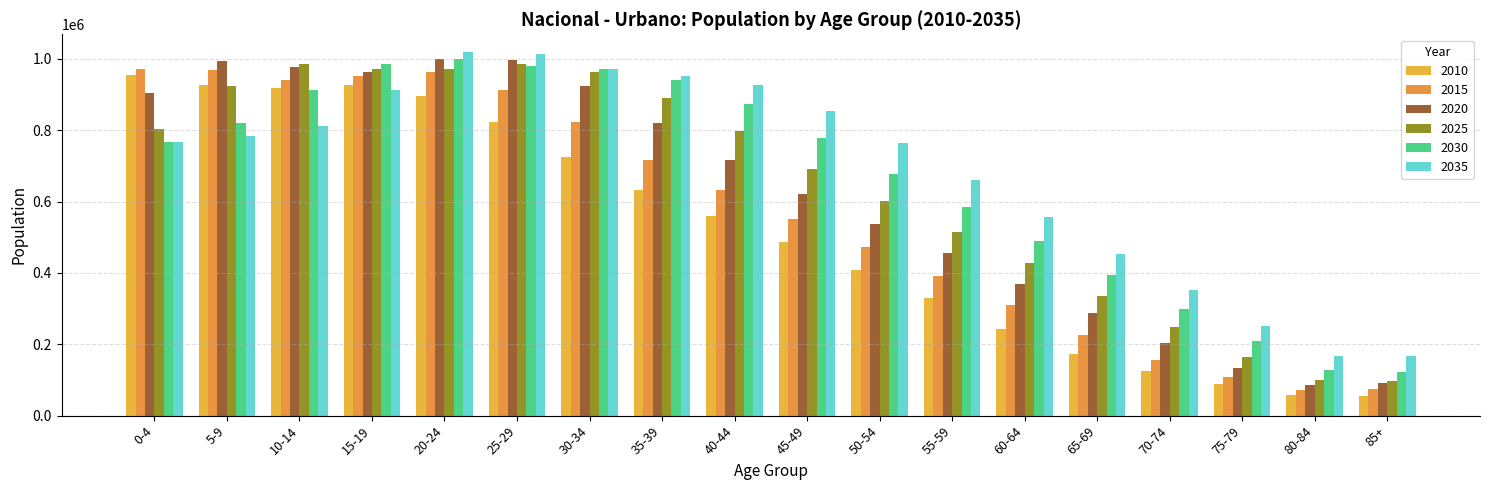

What is the label of the 12th bar from the left?

55-59